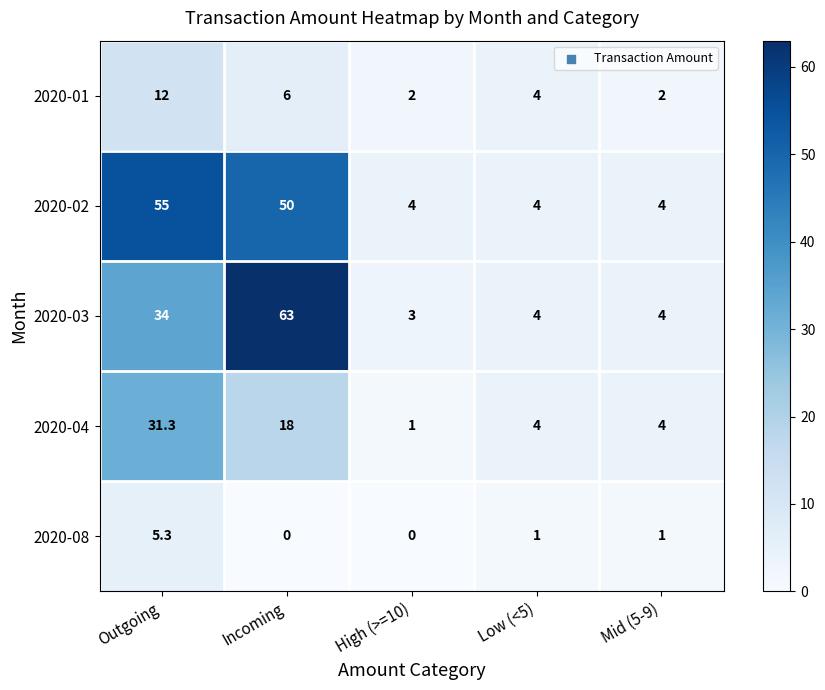

True or false: 2020-08 has a value of -3.7 at Incoming.

False